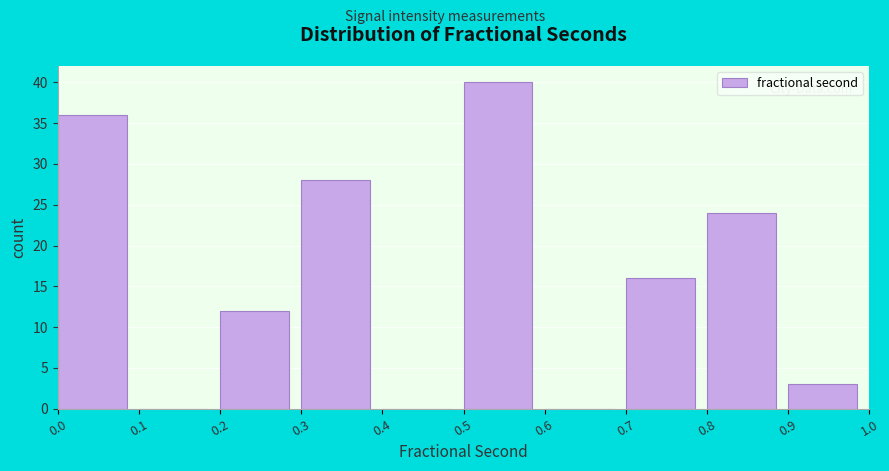

How tall is the bar that spans 0.9 to 1.0 on the x-axis? The values are not printed on the chart, so give them approximately, as read against the axis.

3